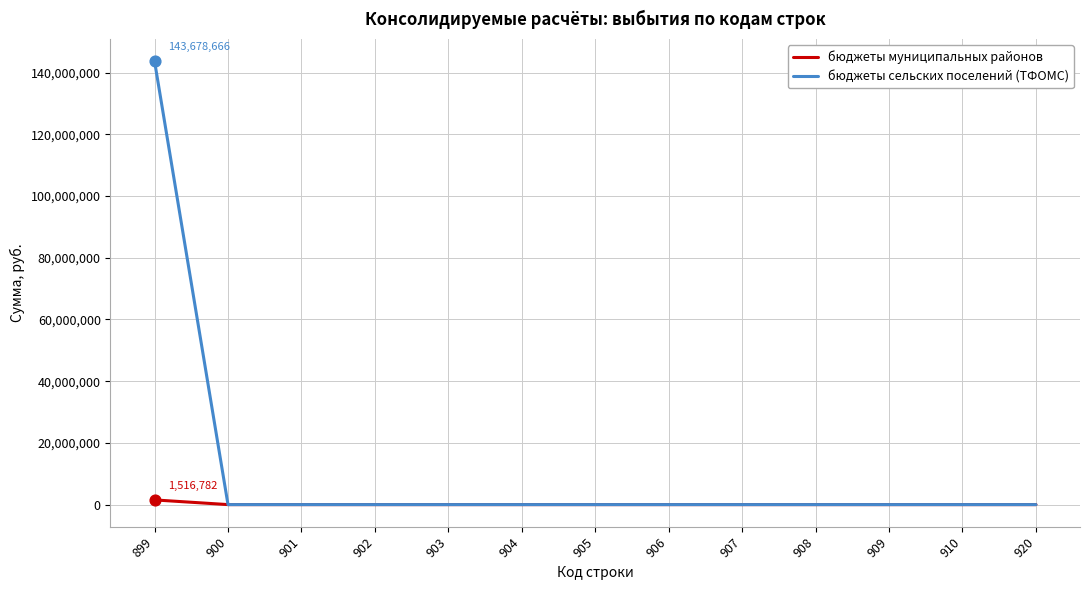

At which category is the sum across all series the highest?

899